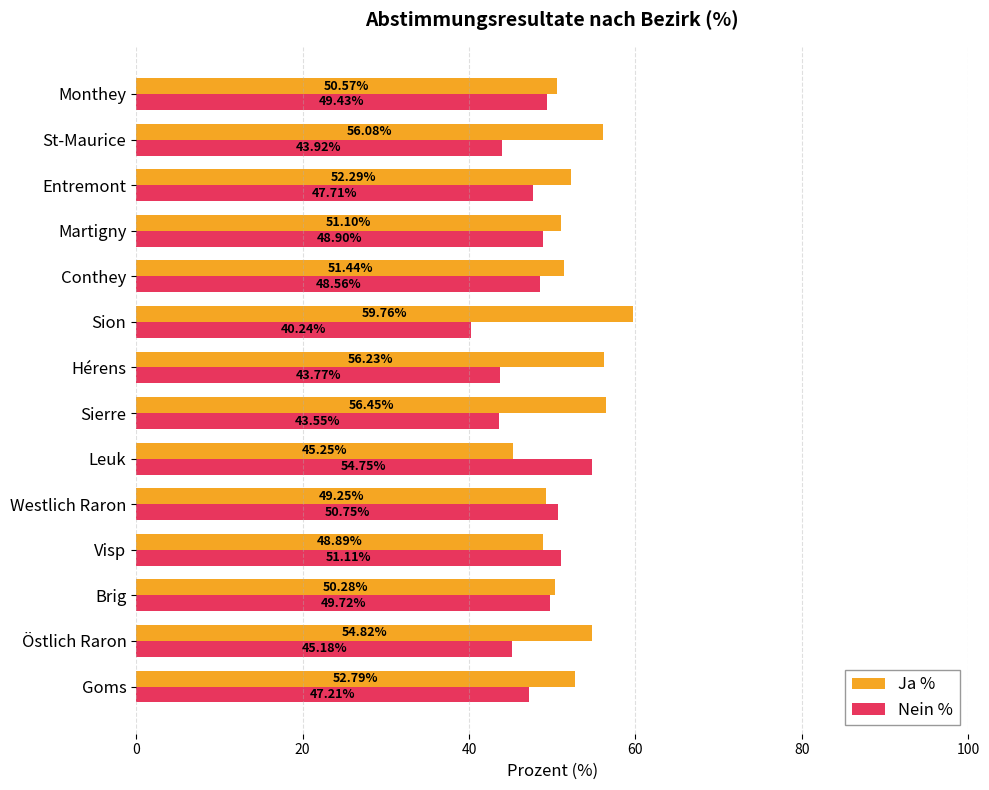

At how many categories does at least one series exceed 55?

4